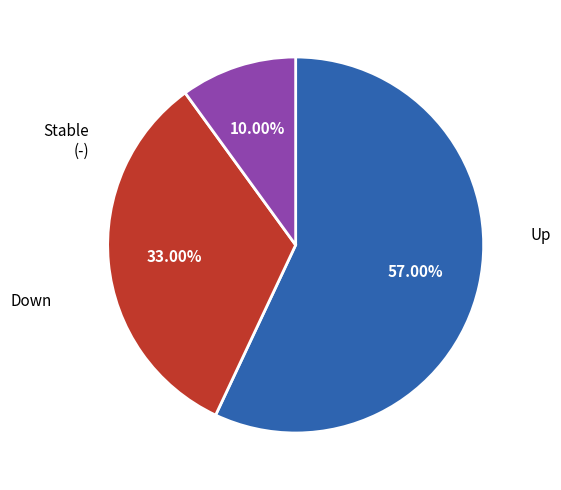

Does any single category account for the majority?

Yes